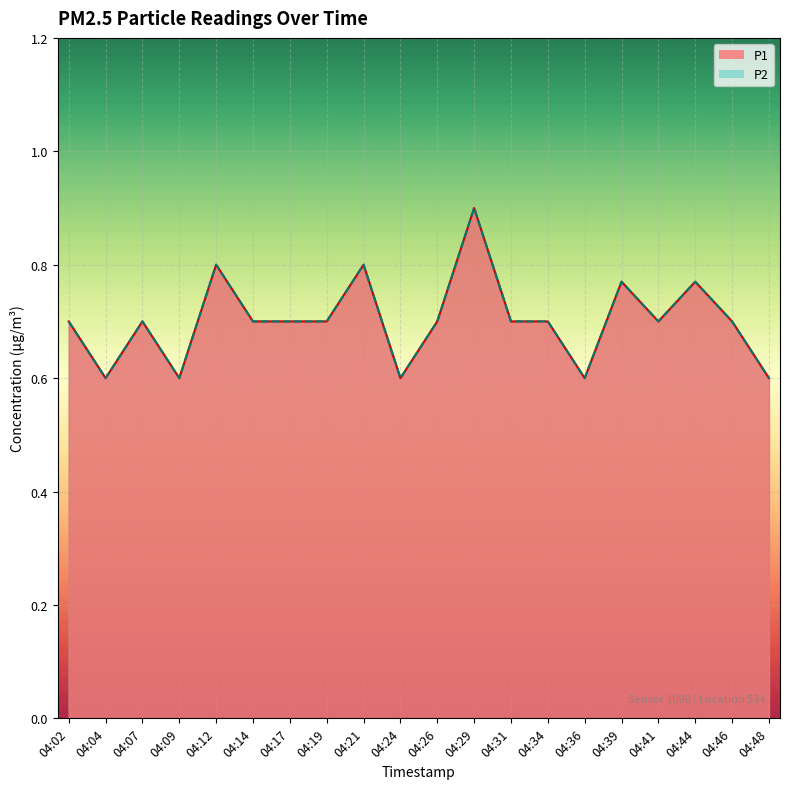

Which series changed the most between 04:17 and 04:44?

P1